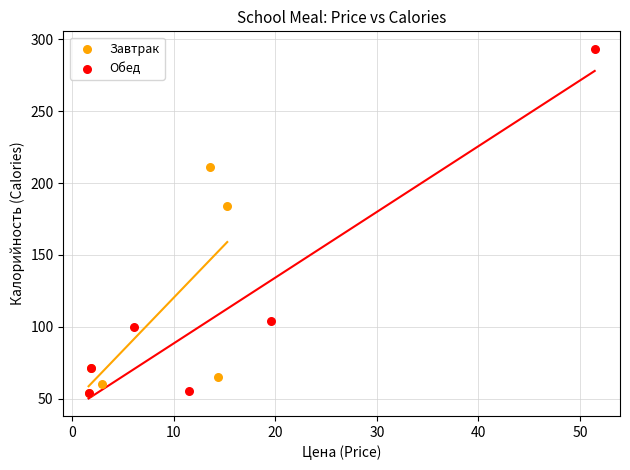

Which series reaches the maximum Y coordinate?

Обед